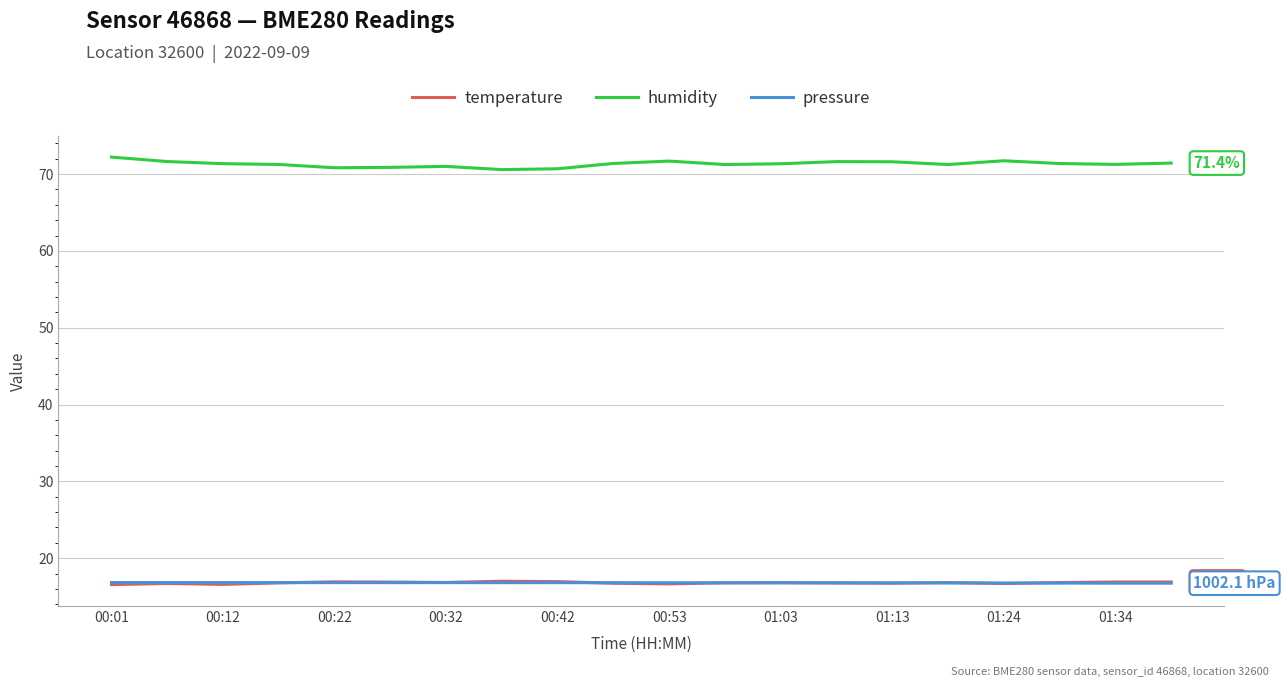

What is the smallest value displayed?

16.6